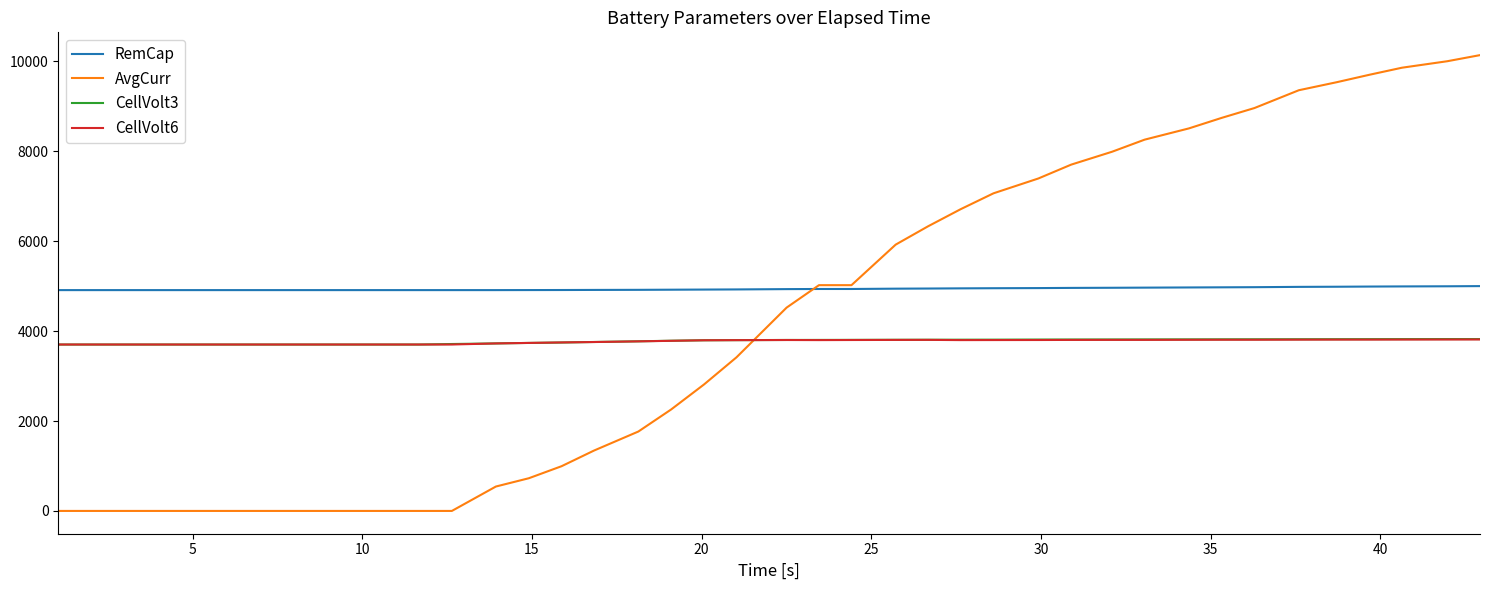

Is this an area chart (filled region under the line)?

No